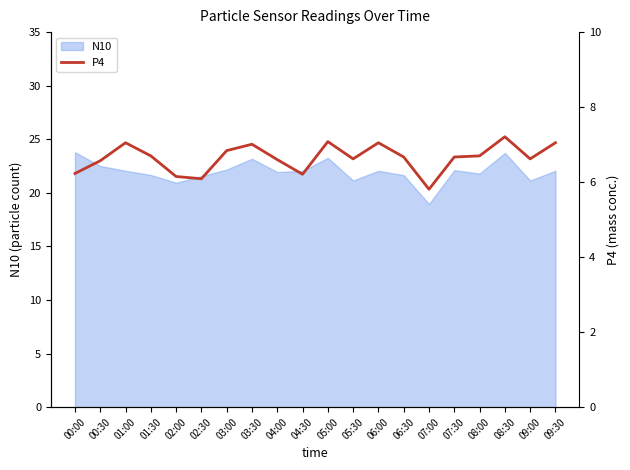

At which label does N10 reach its minimum?

07:00